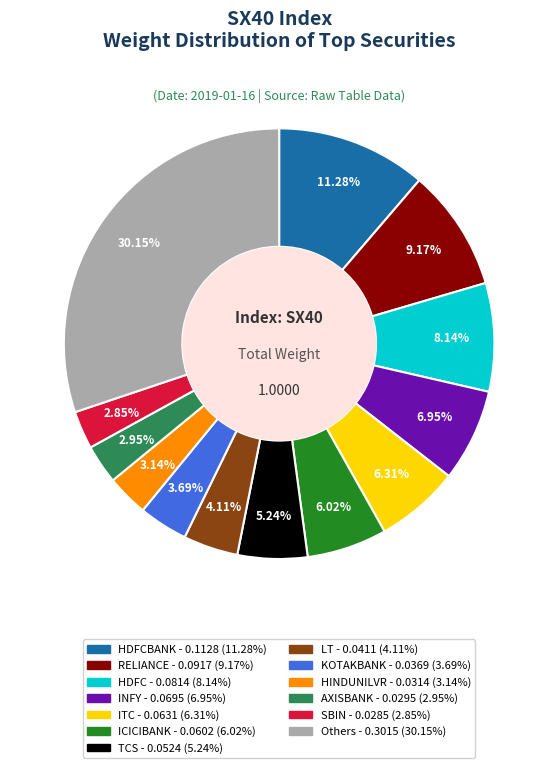

Does any single category account for the majority?

No